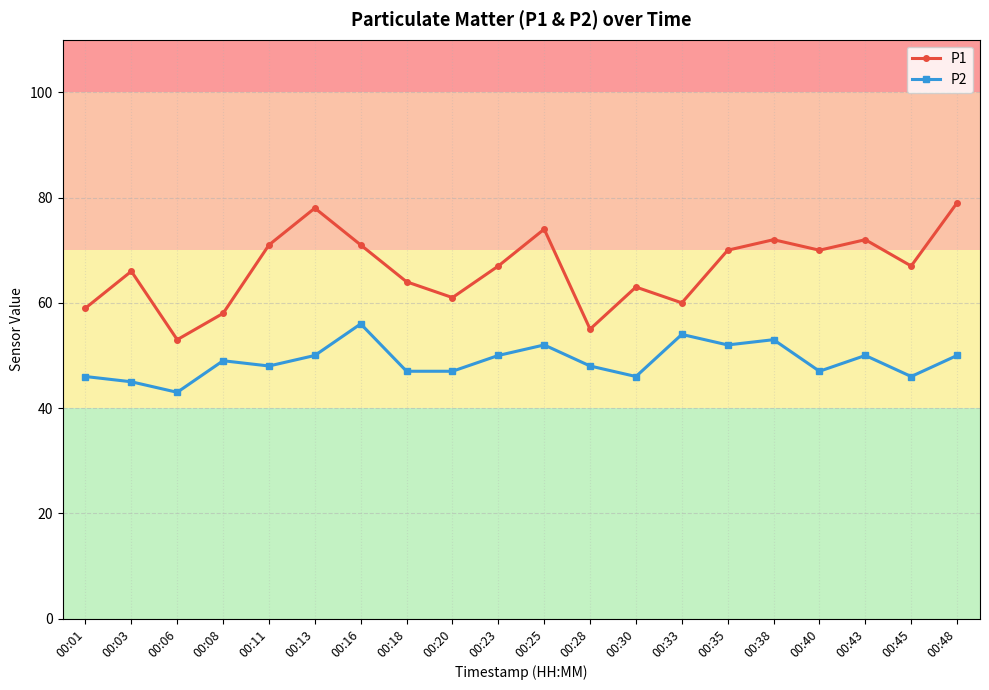

What is the lowest value of the P1 series?

53